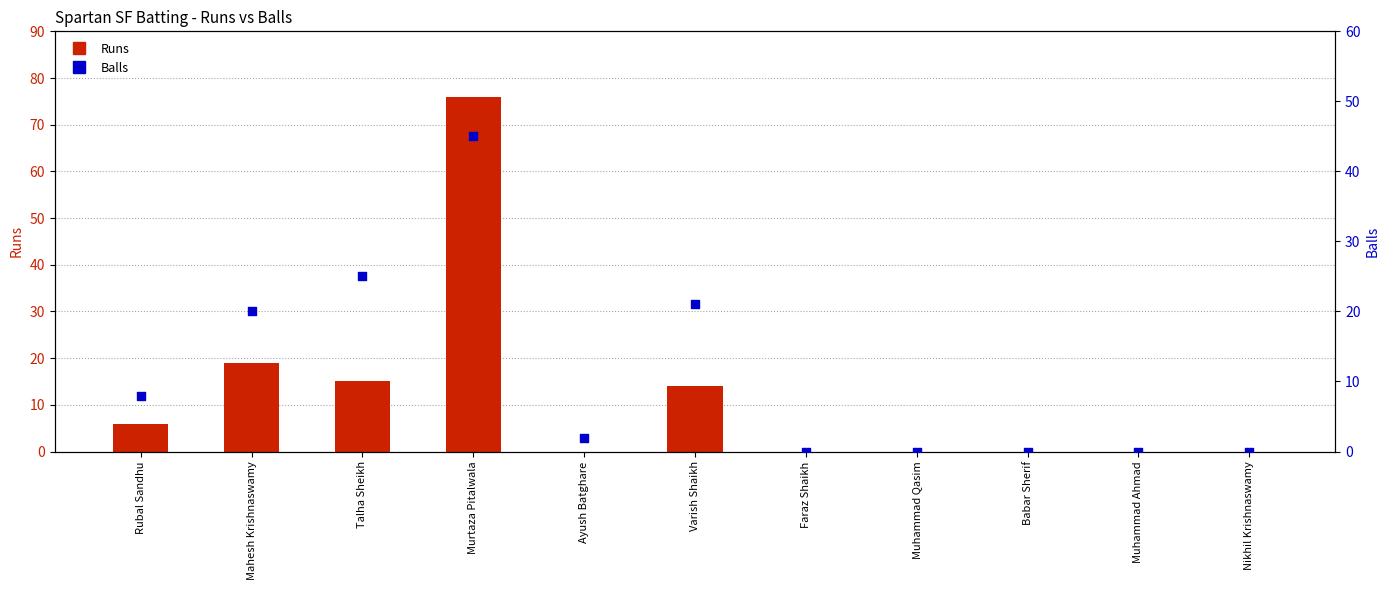

Which series has the largest total across all categories?

Runs